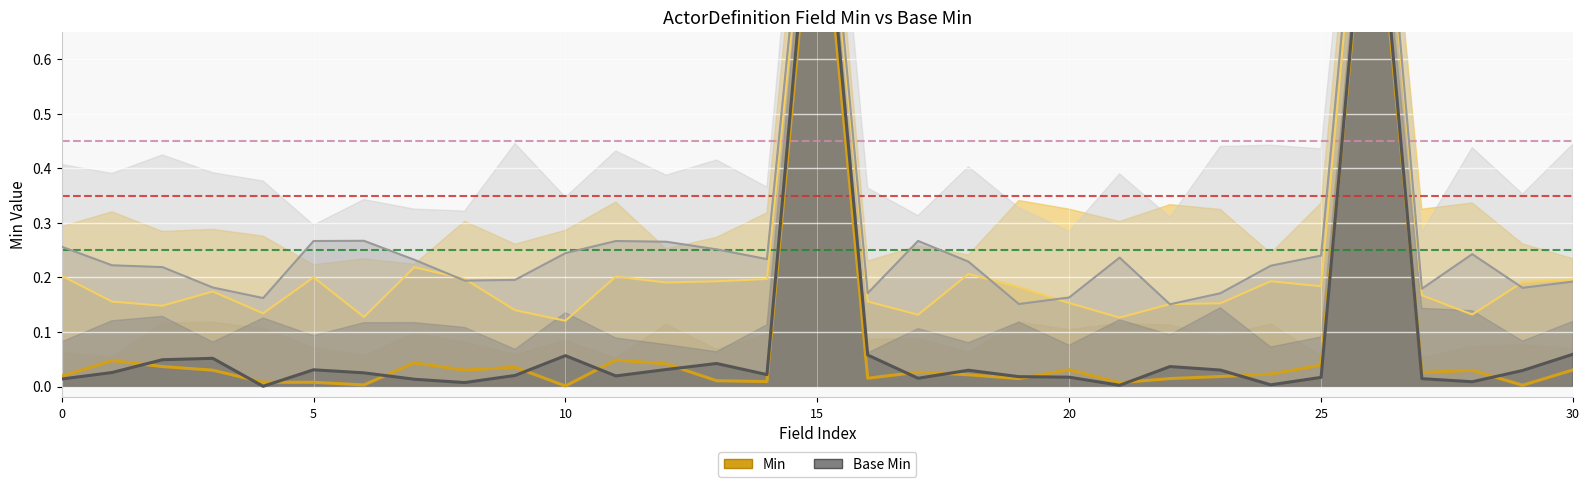

Does the chart display data point markers on the line(s)?

No